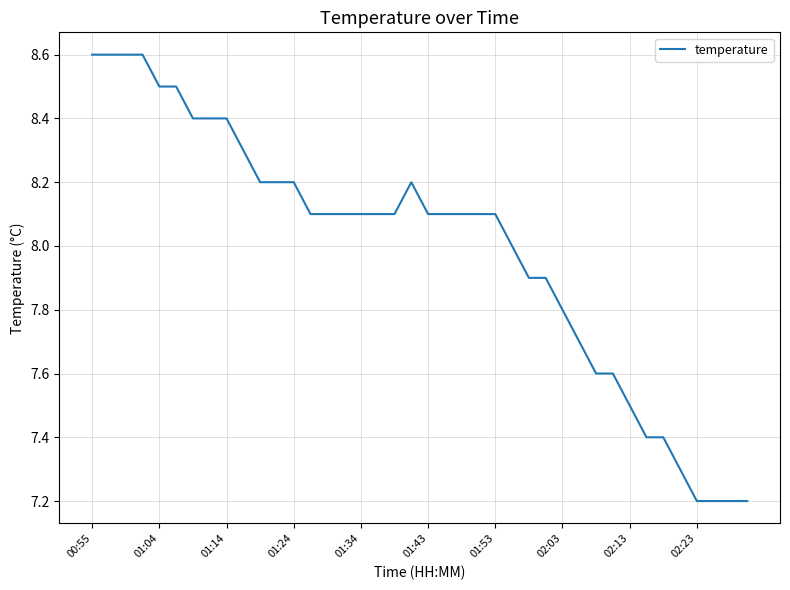

What is the difference between the maximum and minimum values?

1.4